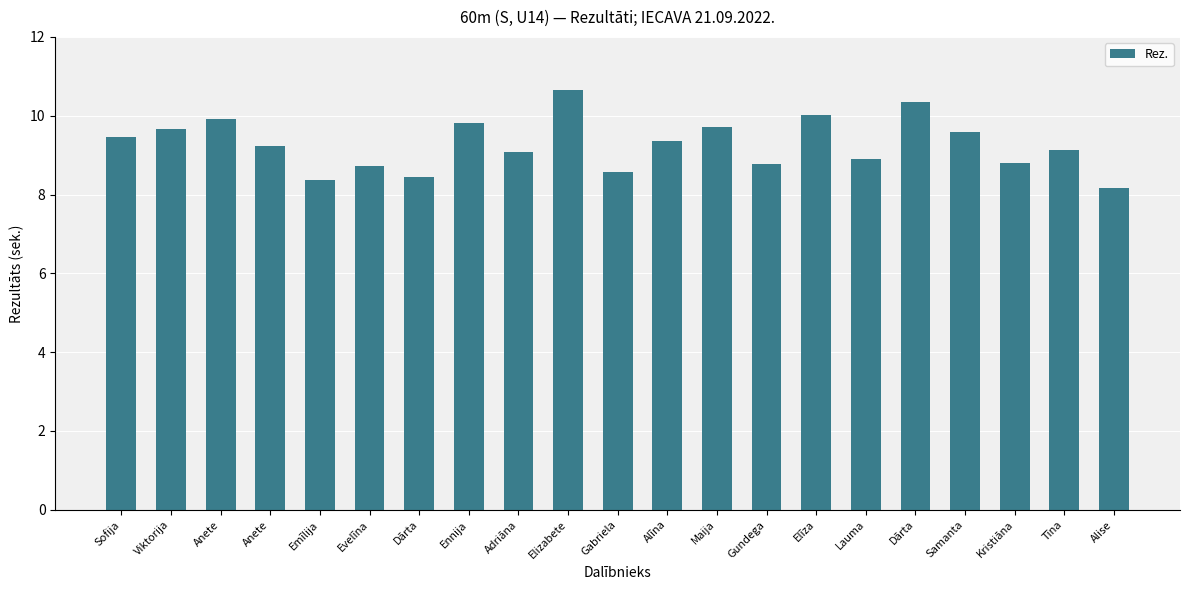

What is the change in value from Evelīna to Elizabete?

+1.9